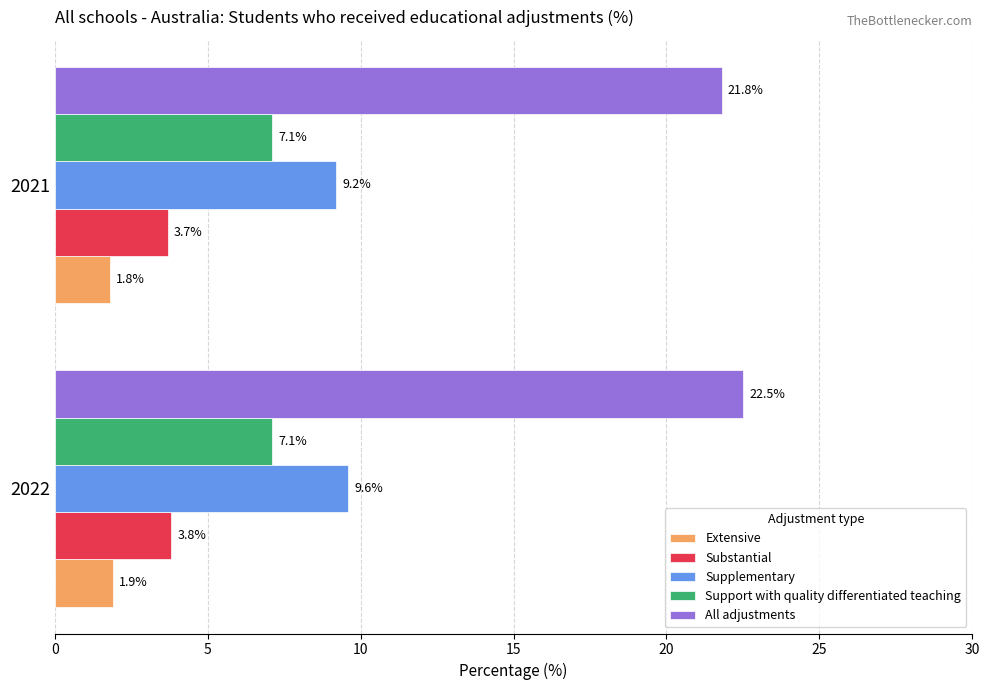

How many categories are shown in the chart?

2